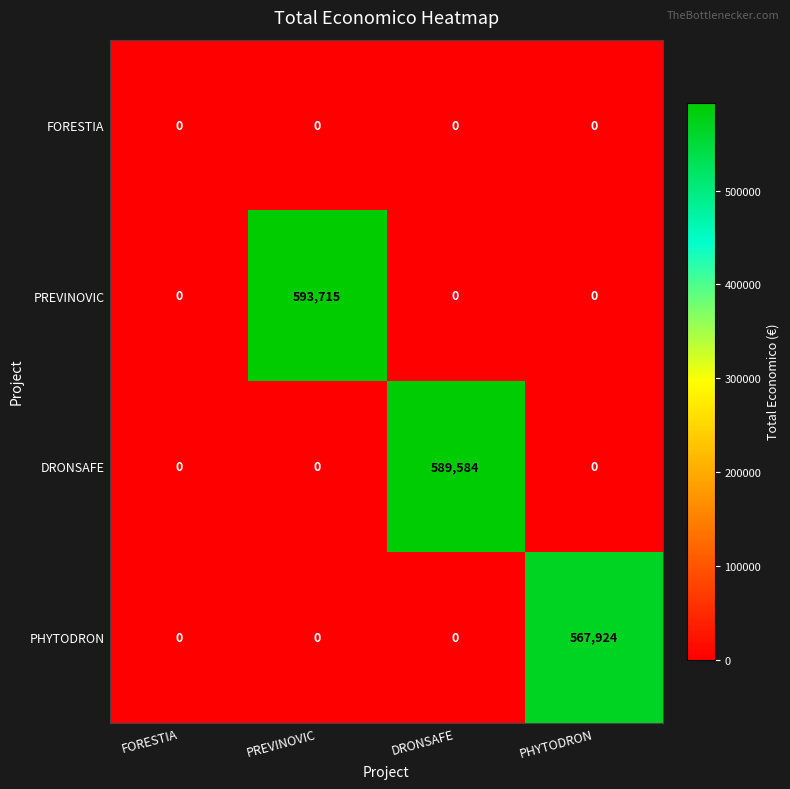

The PREVINOVIC series shows 291551 at PHYTODRON. True or false?

False